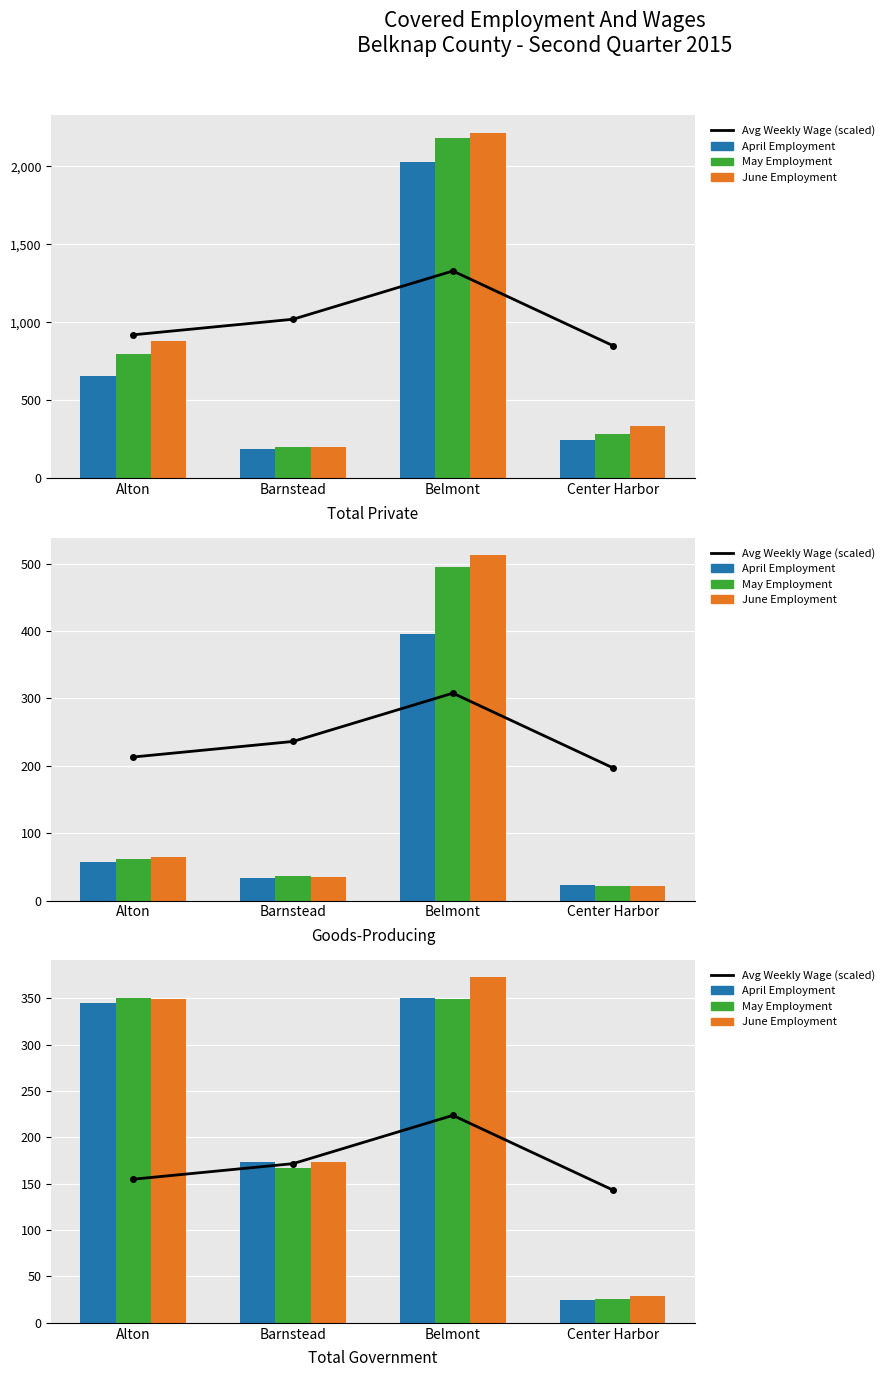

Is it true that April Employment equals 345.0 at Alton?

True